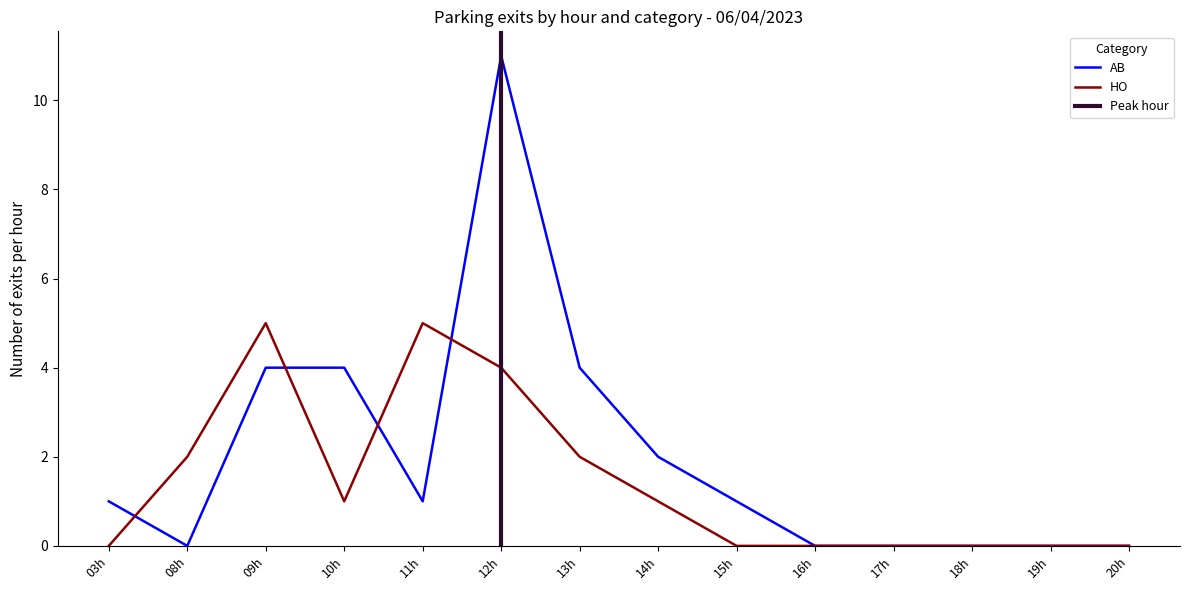

Which series changed the most between 01:00 and 15:00?

AB